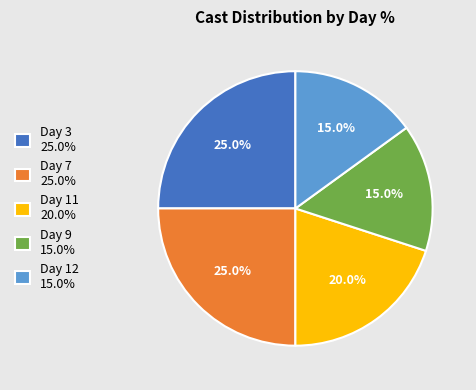

How many slices are in this pie chart?

5